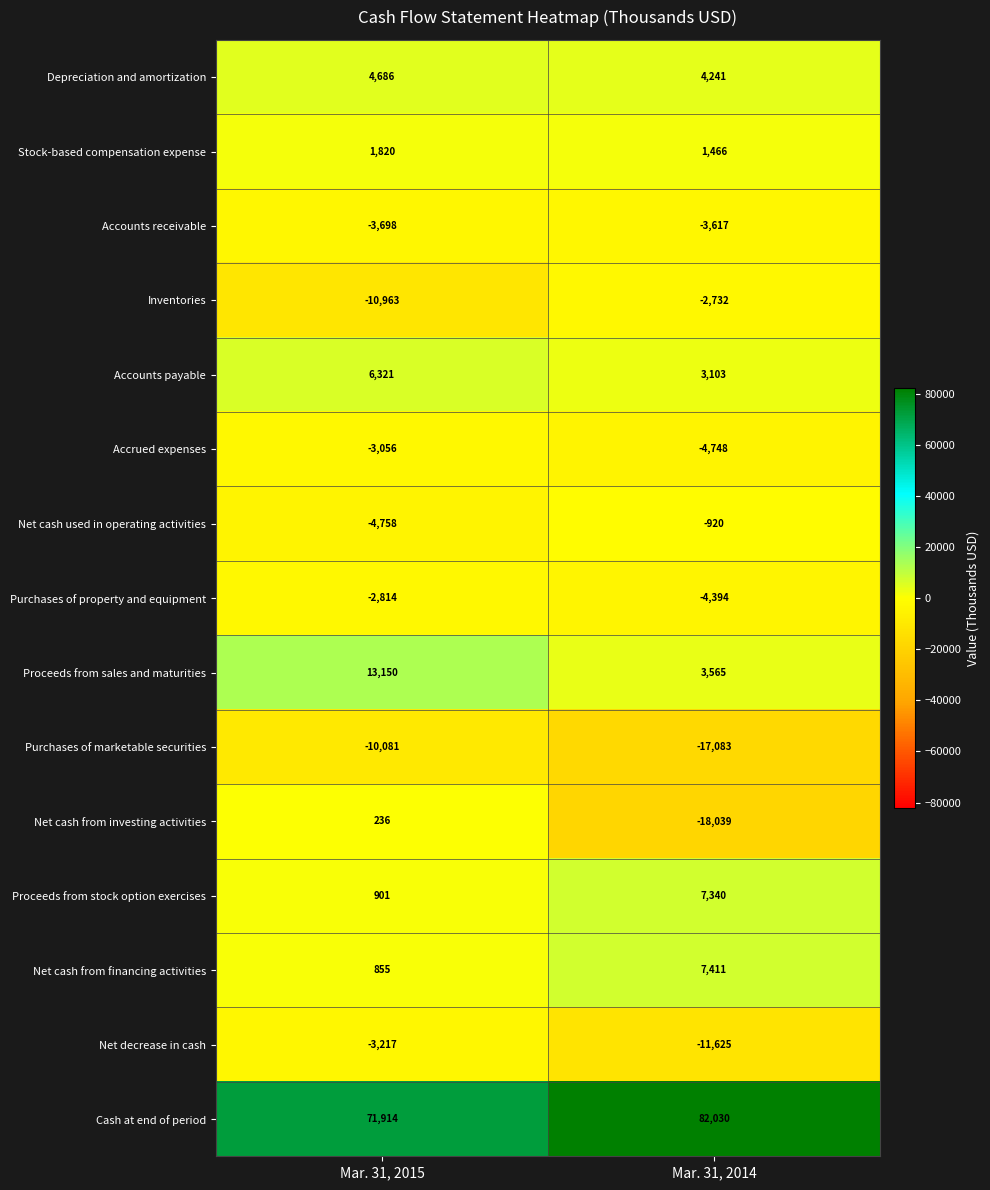

The Accounts receivable series shows -5758 at Mar. 31, 2015. True or false?

False